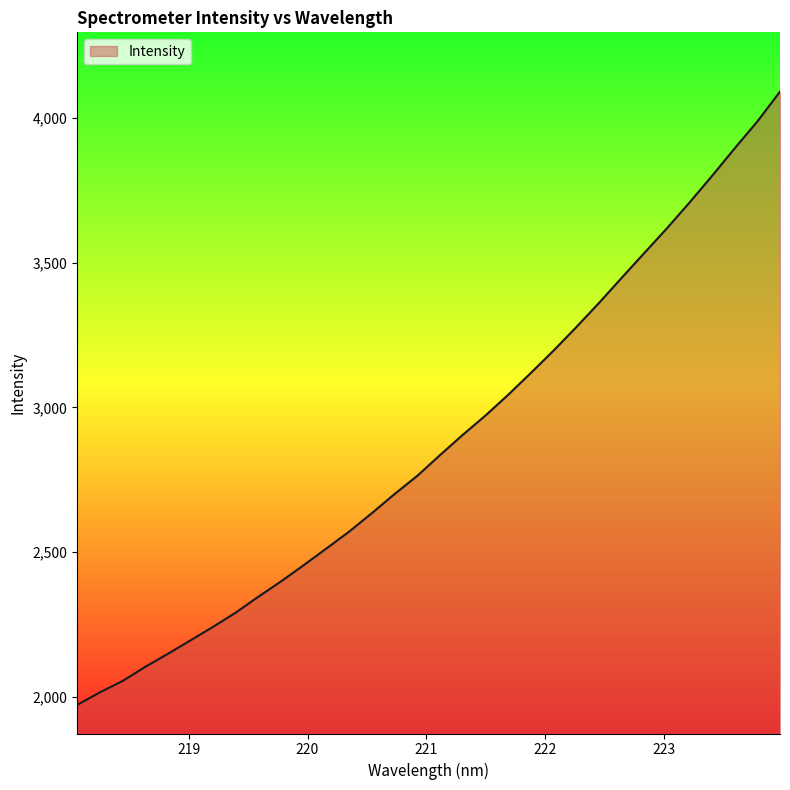

What is the greatest value displayed?

4090.2